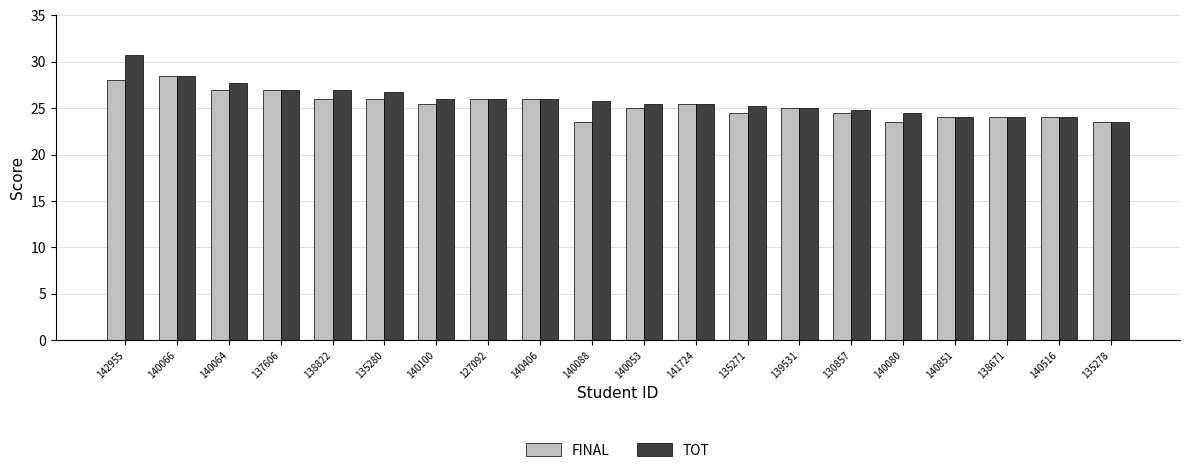

Which series has the largest range (max minus min)?

TOT